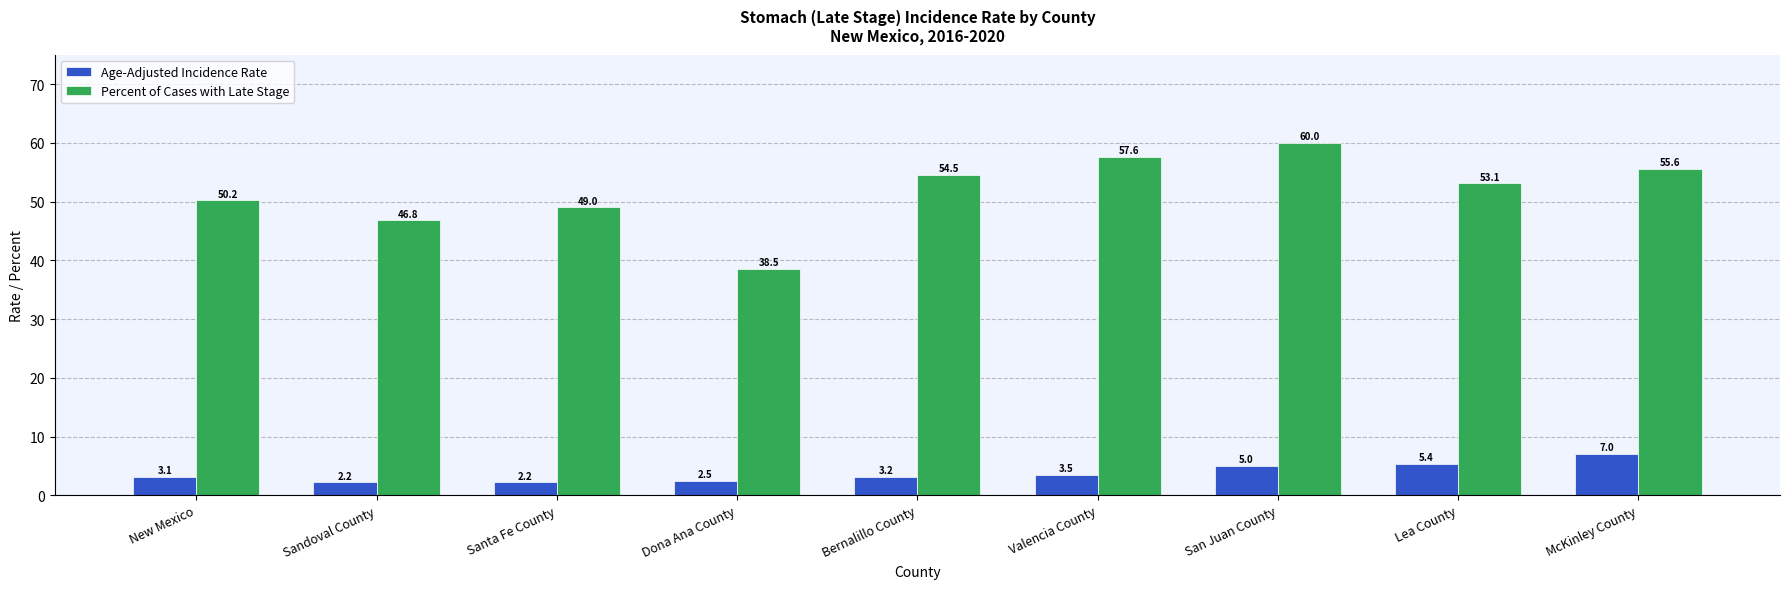

Is the value of Percent of Cases with Late Stage at San Juan County greater than the value of Age-Adjusted Incidence Rate at Bernalillo County?

Yes